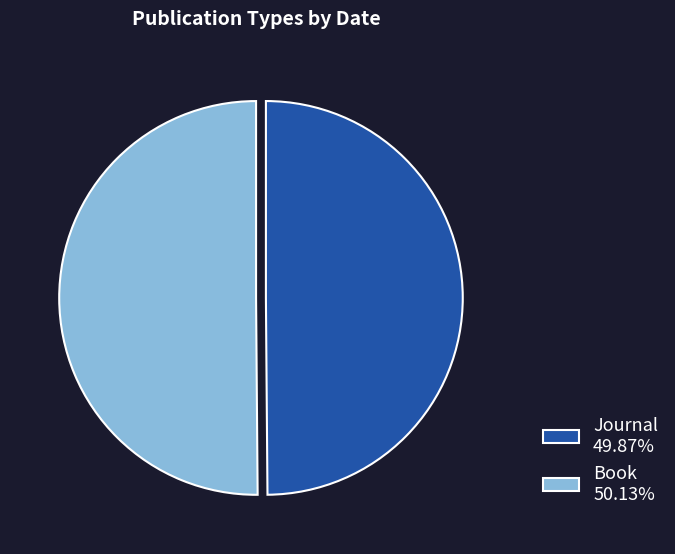

How many segments does this pie chart have?

2